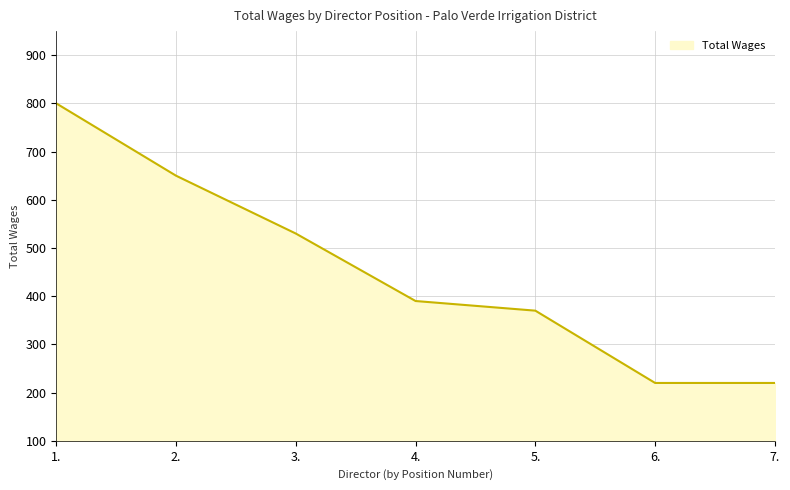

What is the smallest value displayed?

220